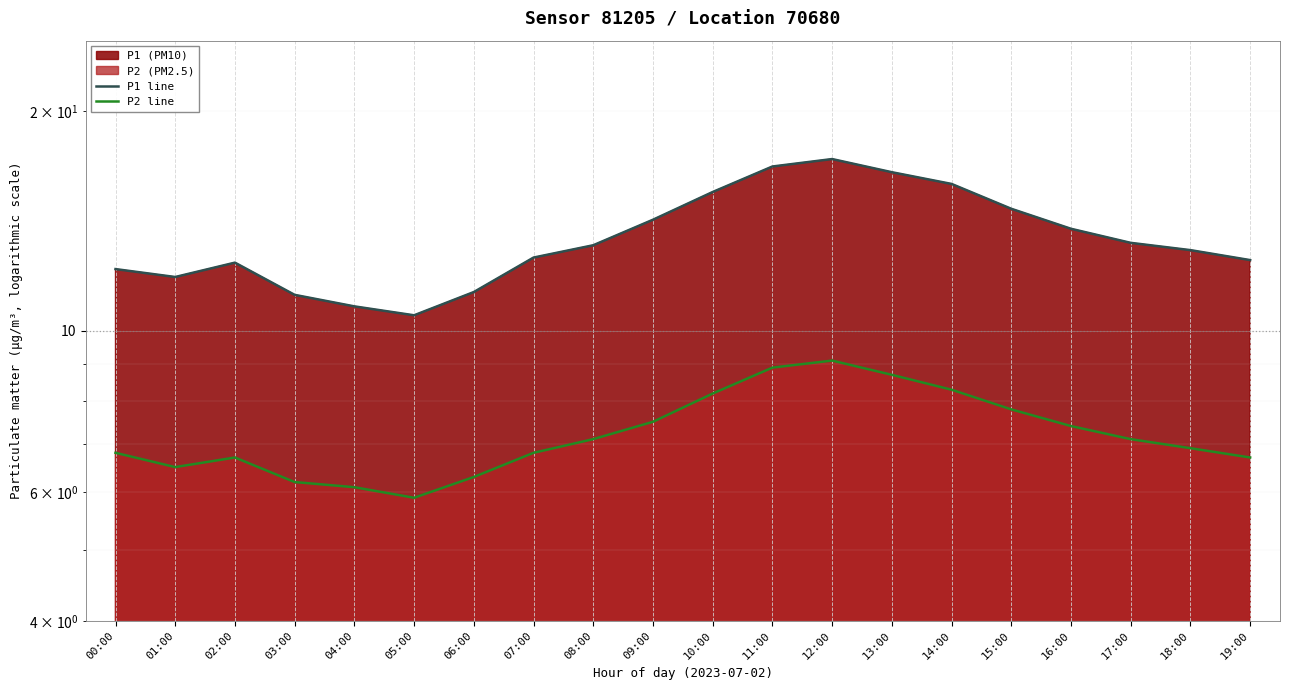

In P2 line, how many points are lower than both neighbors (excluding endpoints)?

2